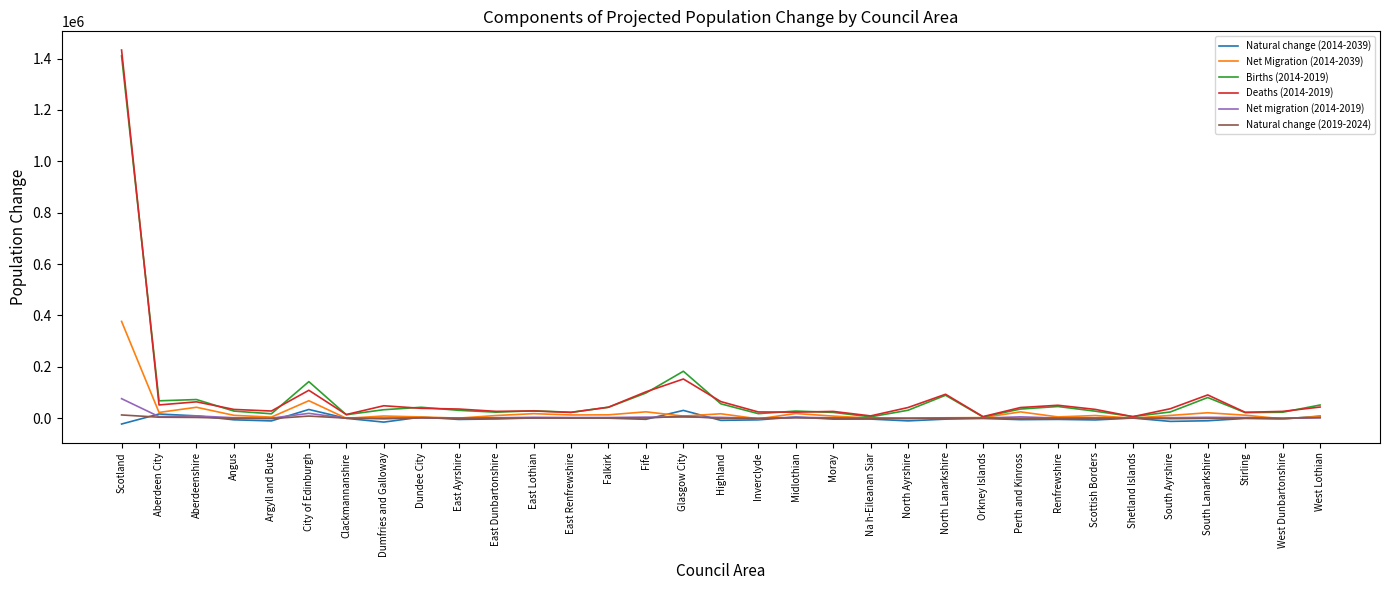

The Births (2014-2019) series shows 1410333 at Scotland. True or false?

True